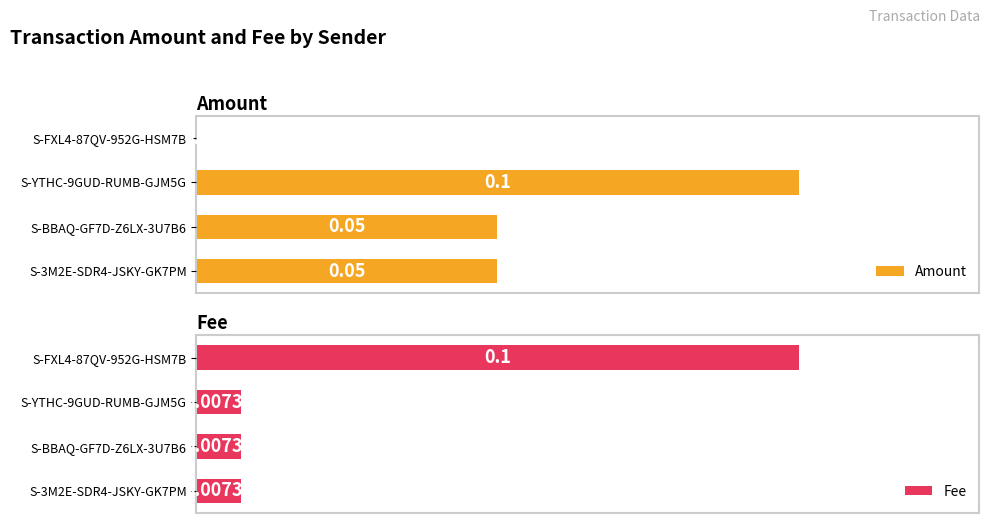

Reading left to right, transcribe all the data shown in this chart.

Amount: 0.0	0.1	0.1	0.1
Fee: 0.1	0.0	0.0	0.0